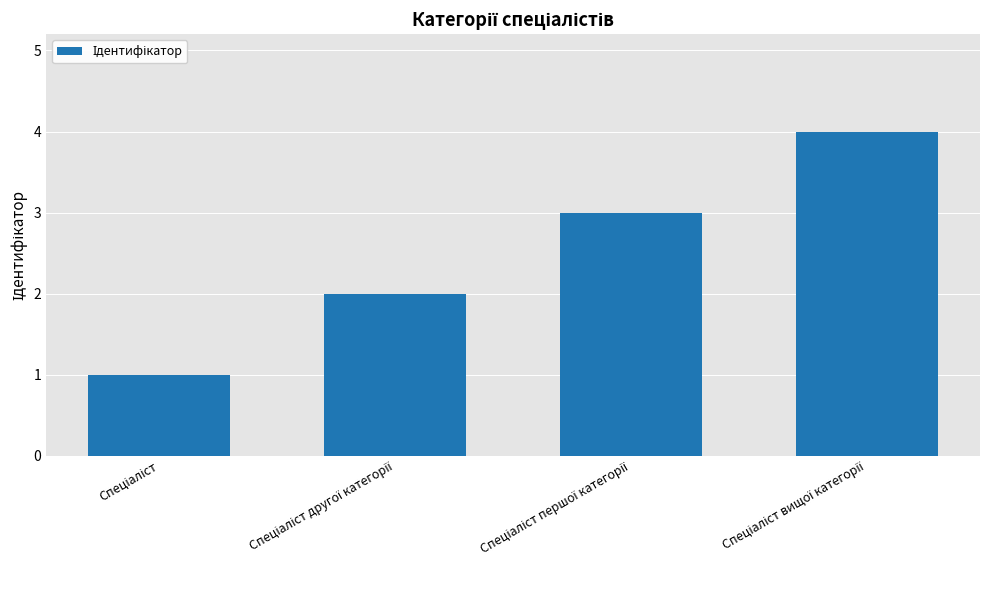

How many categories are shown in the chart?

4